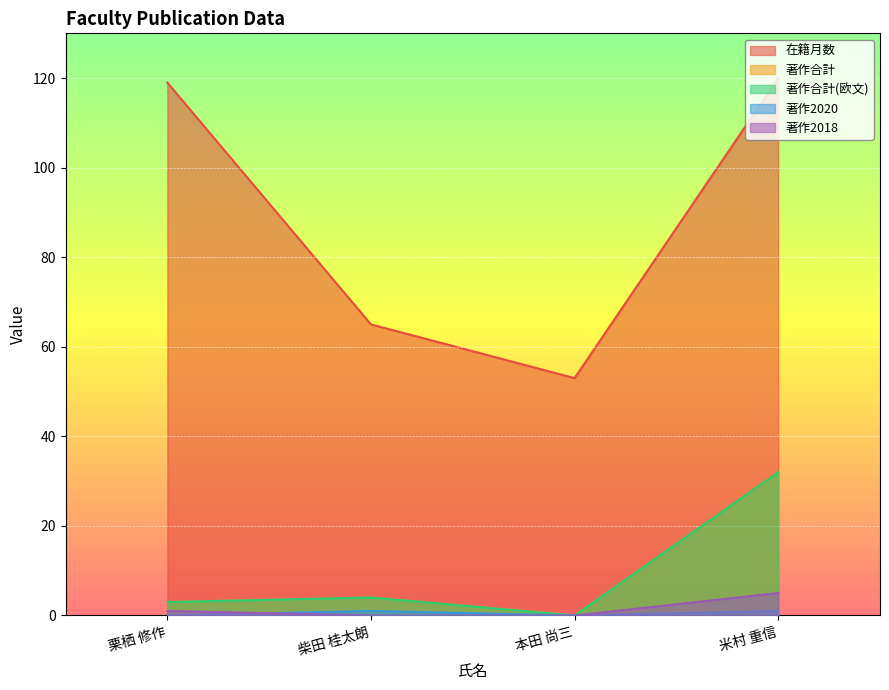

What are all the series names shown in the legend?

在籍月数, 著作合計, 著作合計(欧文), 著作2020, 著作2018